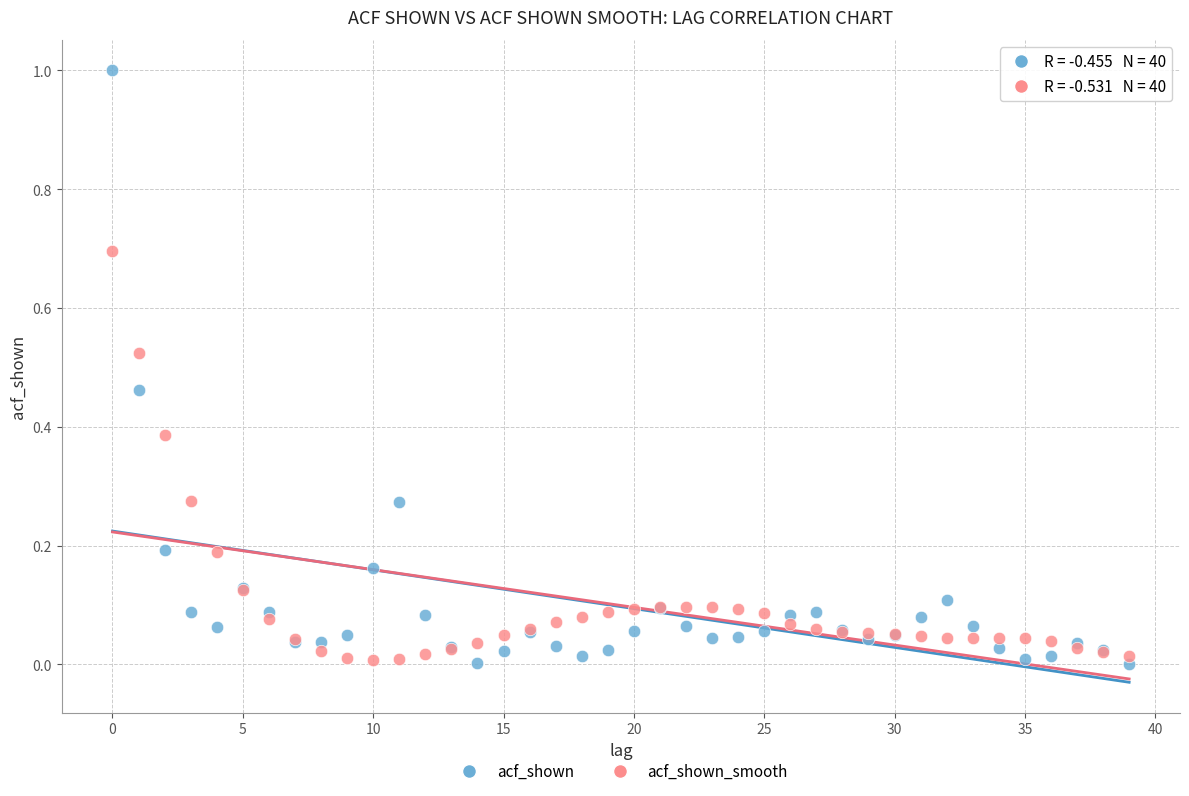

What are all the series names shown in the legend?

acf_shown, acf_shown_smooth